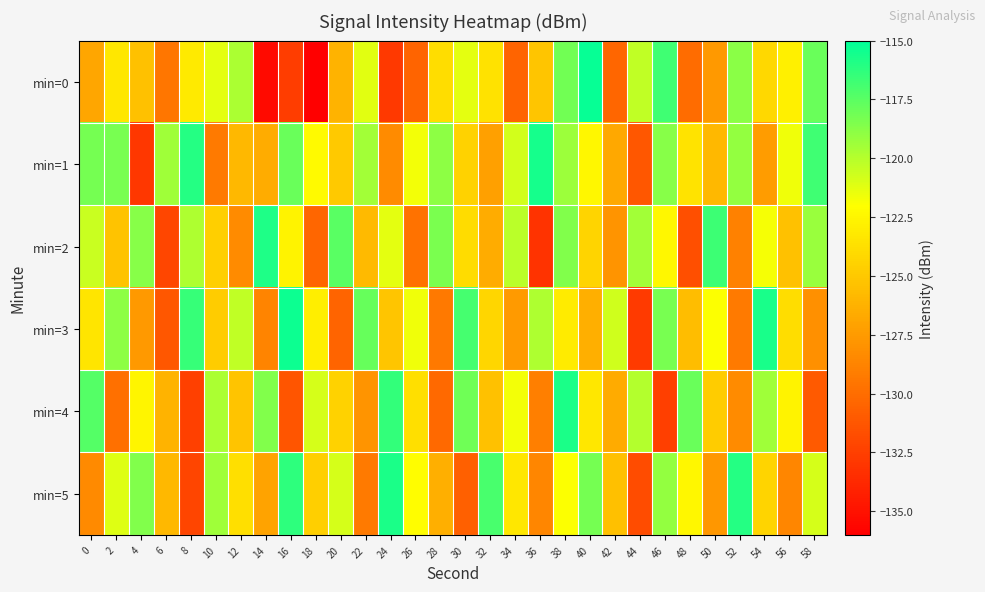

Which label corresponds to the largest value in the chart?

40